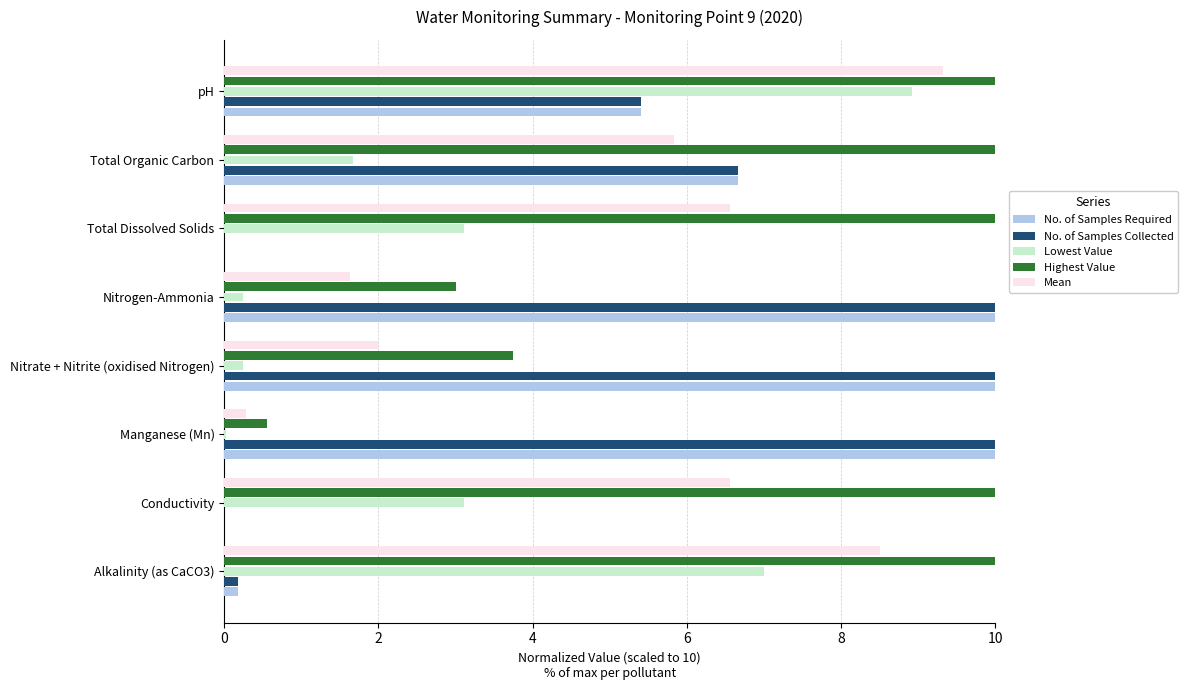

What are all the series names shown in the legend?

No. of Samples Required, No. of Samples Collected, Lowest Value, Highest Value, Mean